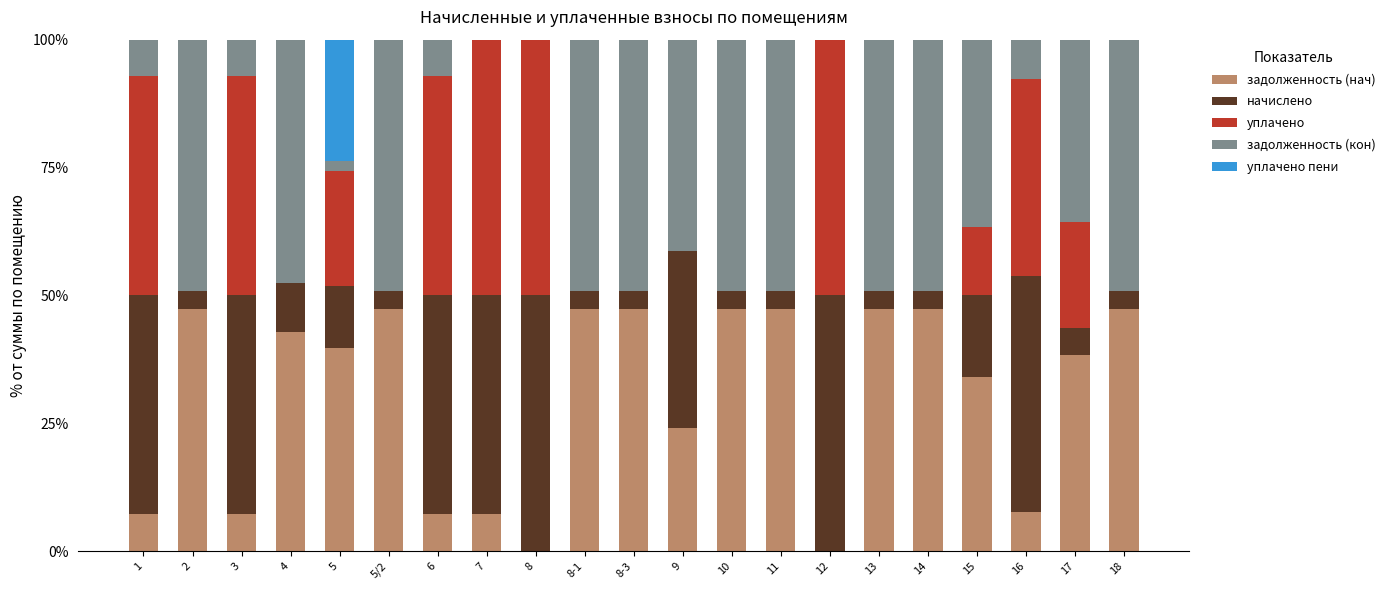

What is the total value across all series at 13?

100.0